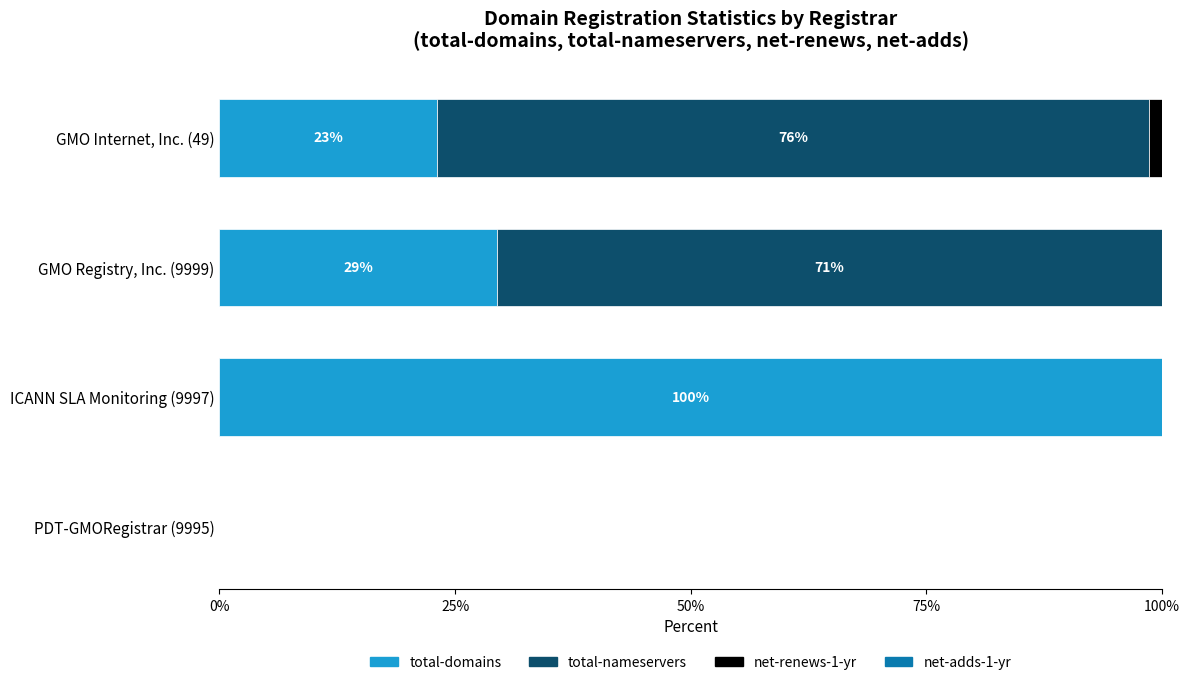

What is the sum of all total-domains values?

152.5